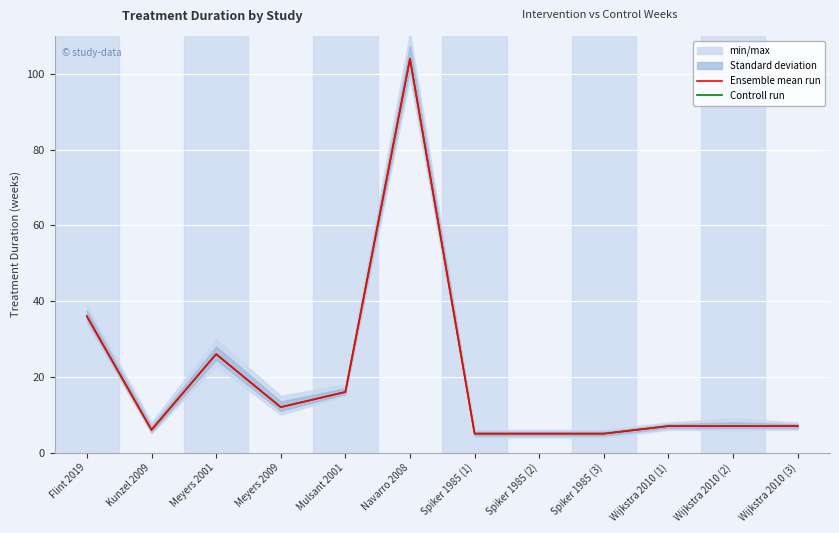

Where is the first local minimum for Ensemble mean run?

Kunzel 2009